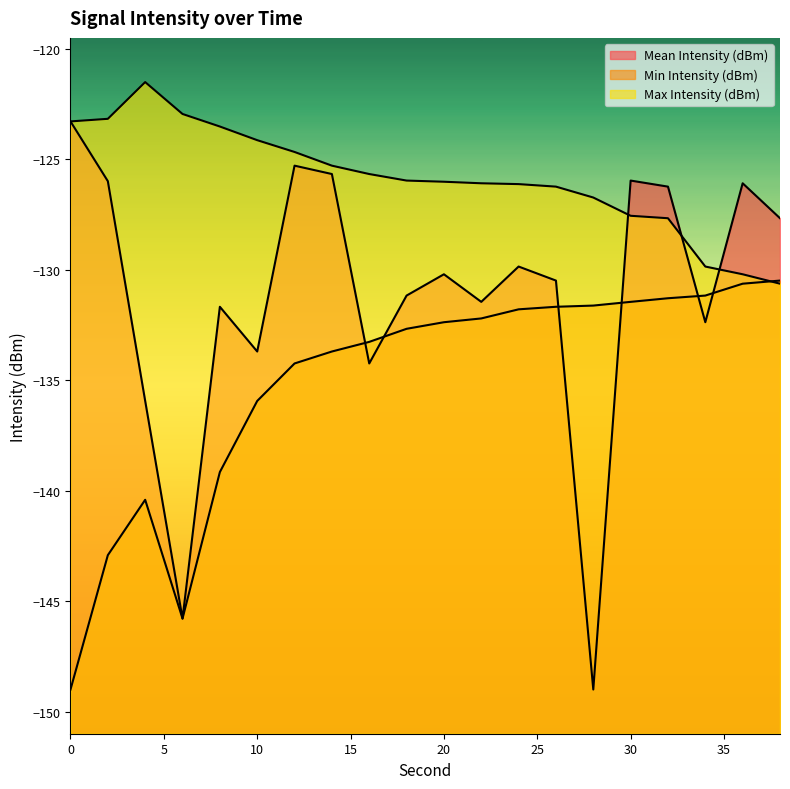

Is the value of Min Intensity (dBm) at 2 greater than the value of Mean Intensity (dBm) at 10?

No